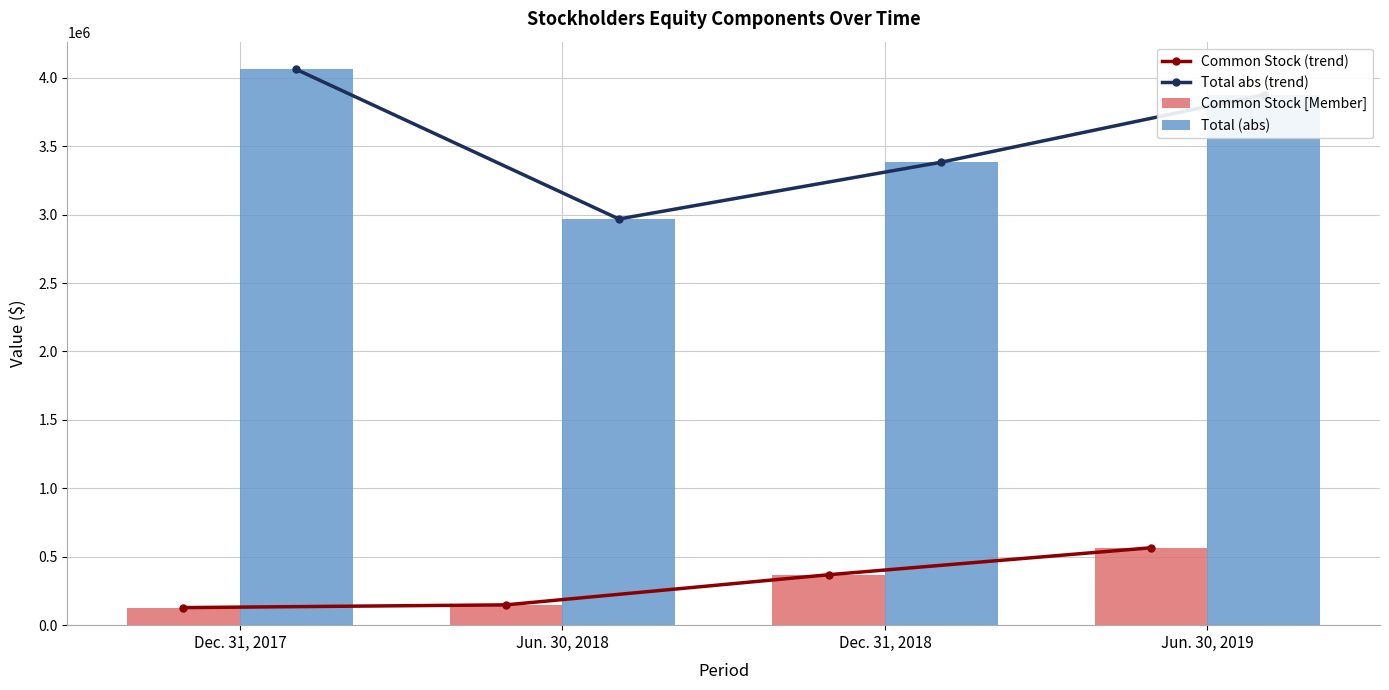

What is the difference between the maximum and second lowest values in the Common Stock [Member] series?

417246